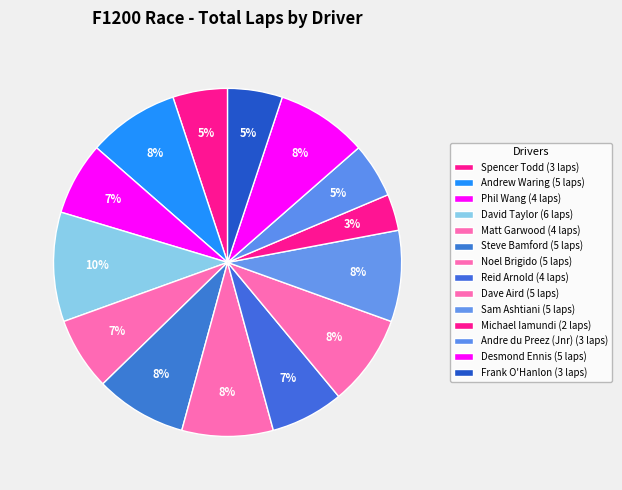

Rank the categories by value from lowest to highest.

Michael Iamundi, Spencer Todd, Andre du Preez (Jnr), Frank O'Hanlon, Phil Wang, Matt Garwood, Reid Arnold, Andrew Waring, Steve Bamford, Noel Brigido, Dave Aird, Sam Ashtiani, Desmond Ennis, David Taylor